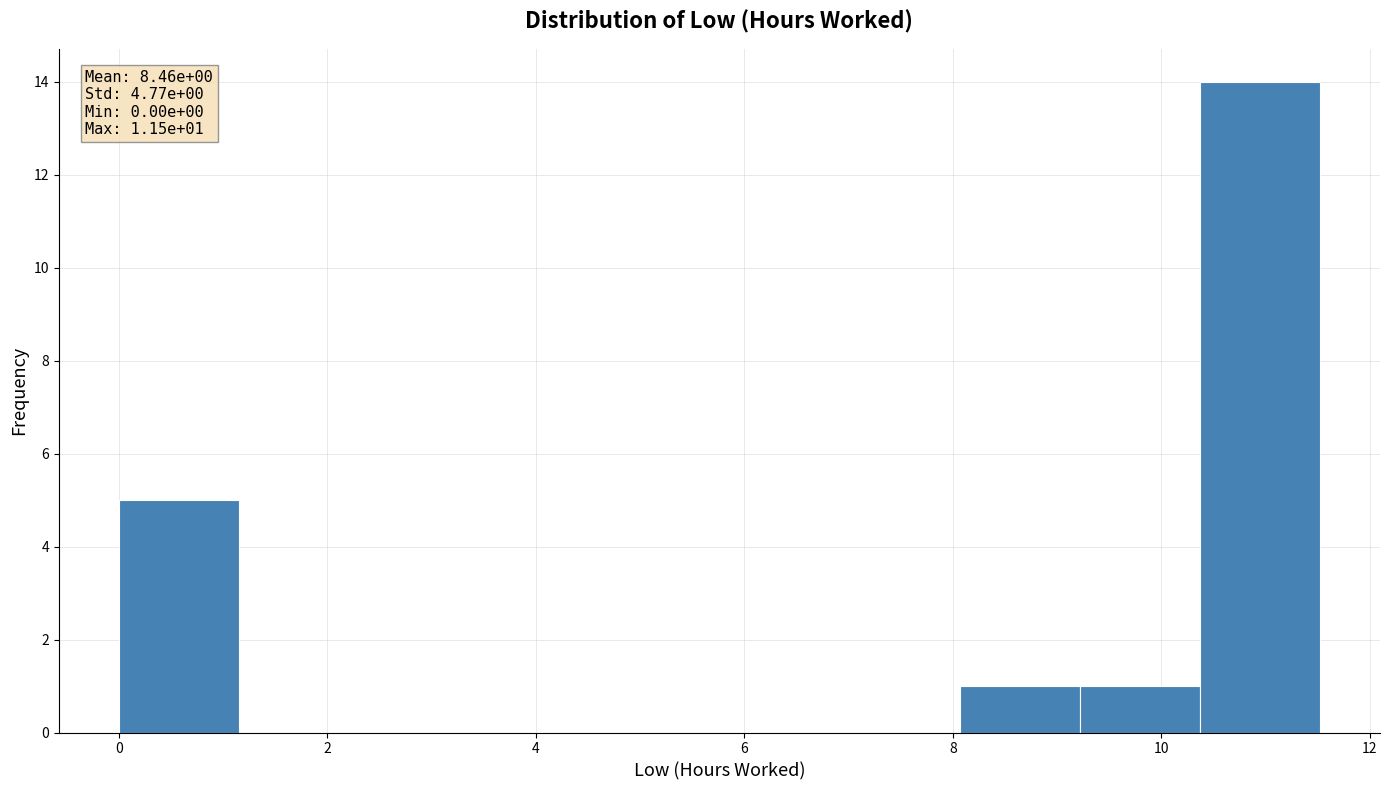

Over which range of the x-axis is the bar tallest?

10.4 to 11.6